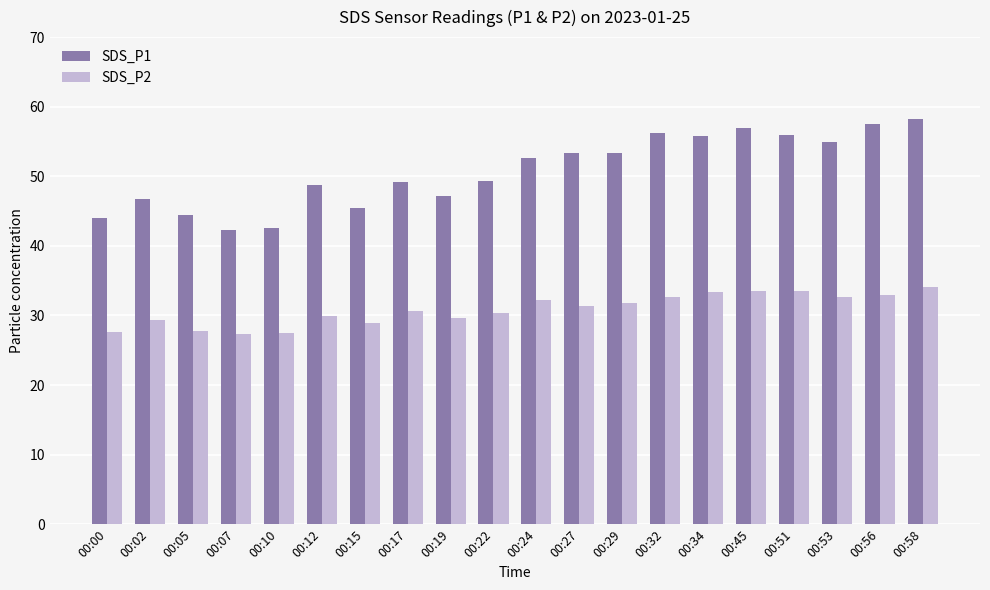

Is the value of SDS_P1 at 00:02 greater than the value of SDS_P2 at 00:53?

Yes